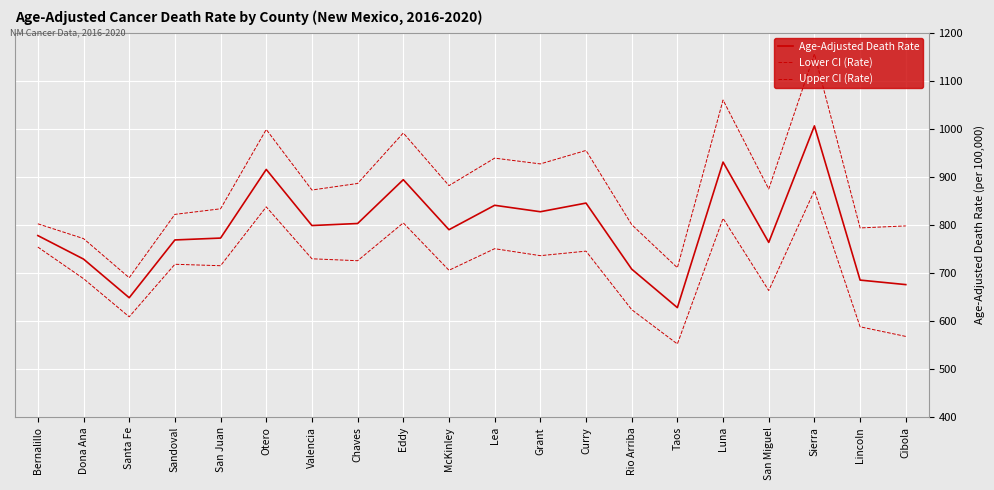

What is the difference between the highest and lowest values at Taos?

158.6